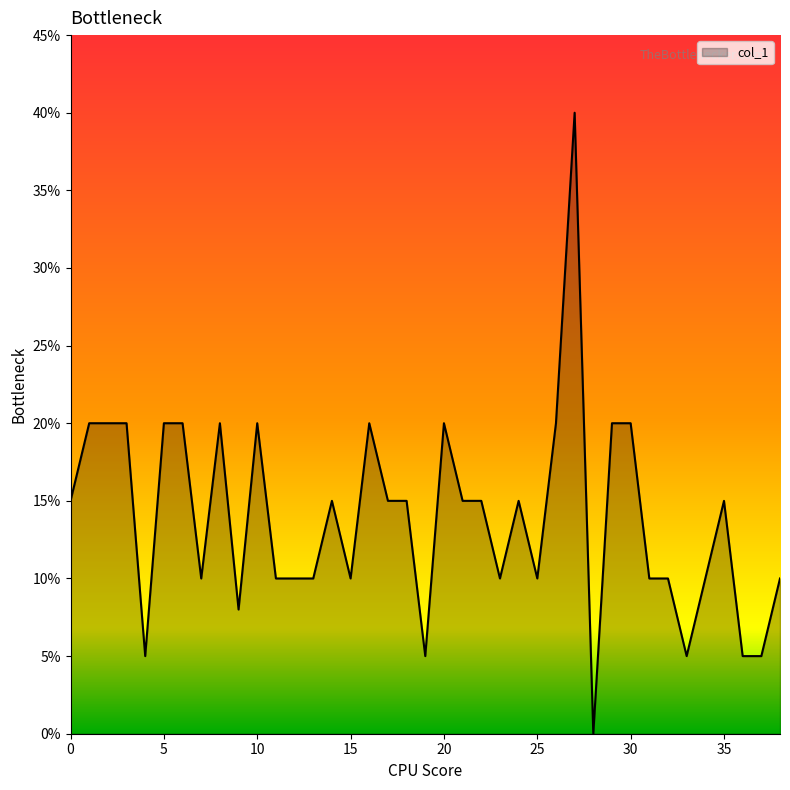

What is the difference between the maximum and minimum values?

40